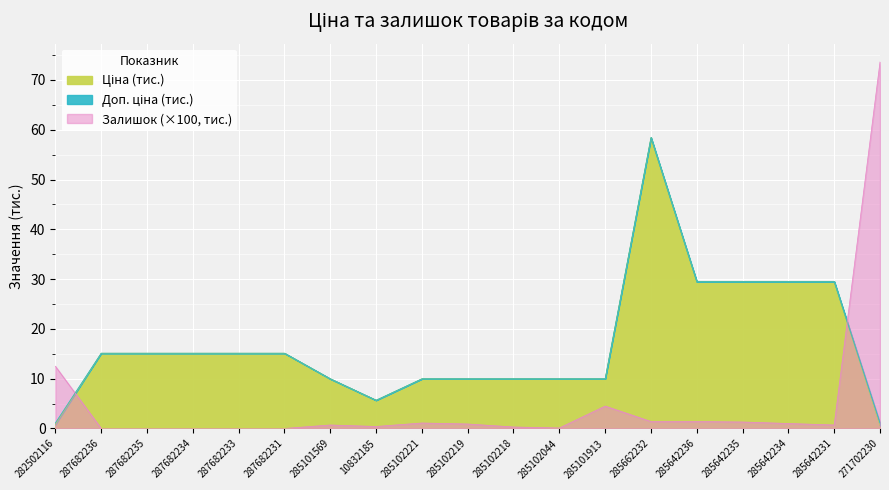

In Залишок, how many points are higher than both neighbors (excluding endpoints)?

3